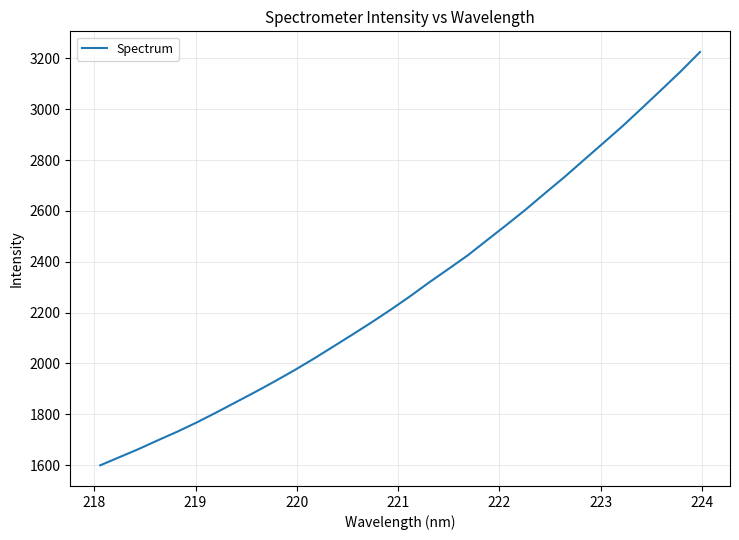

What is the maximum value shown in the chart?

3225.5